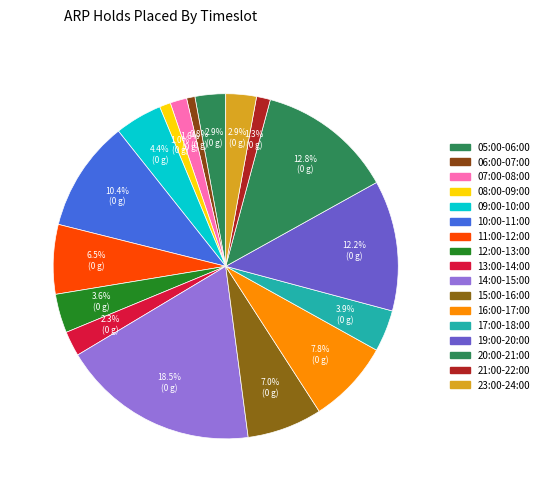

What is the total percentage of 20:00-21:00 and 11:00-12:00?

19.3%